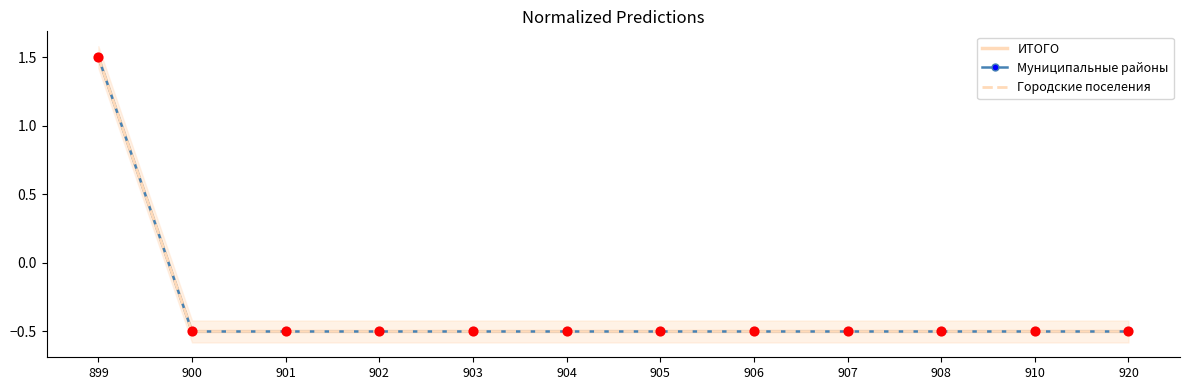

Which series has the widest spread of Y values?

ИТОГО